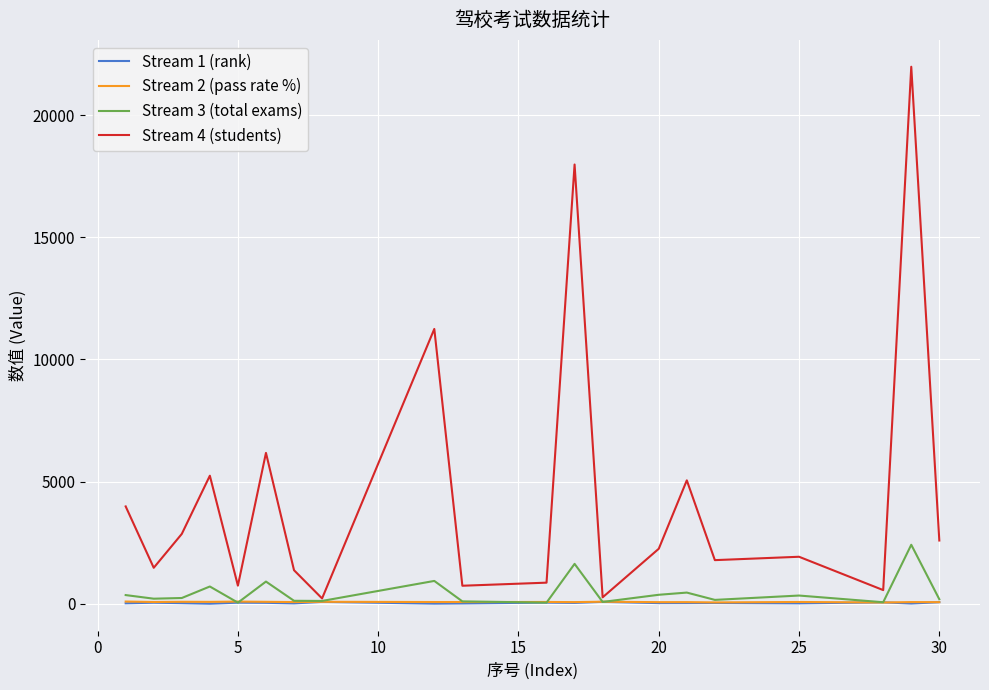

After their last crossing, which series has the higher values: Stream 1 (rank) or Stream 2 (pass rate %)?

Stream 2 (pass rate %)